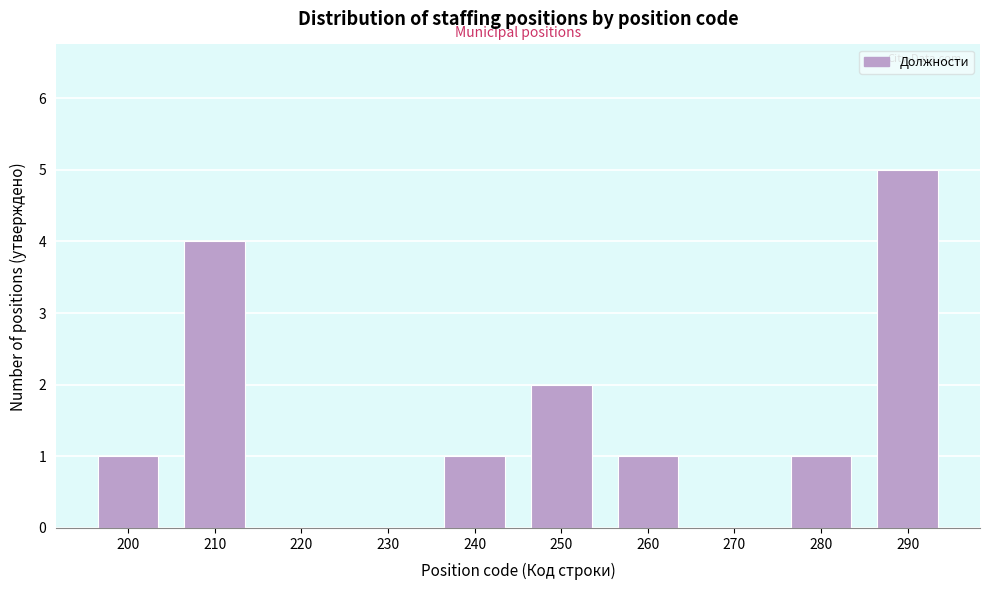

Reading right to left, transcribe all the data shown in this chart.

290=5	280=1	270=0	260=1	250=2	240=1	230=0	220=0	210=4	200=1